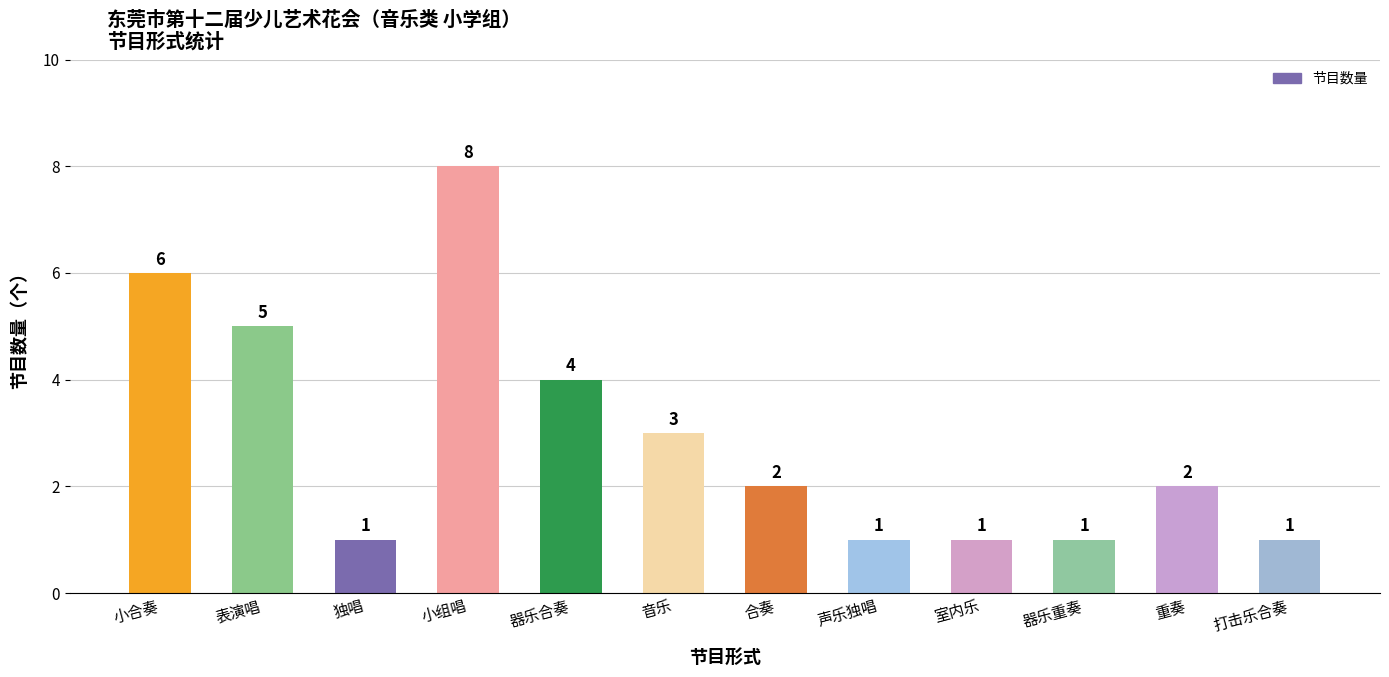

What is the difference between the values at 器乐合奏 and 打击乐合奏?

3